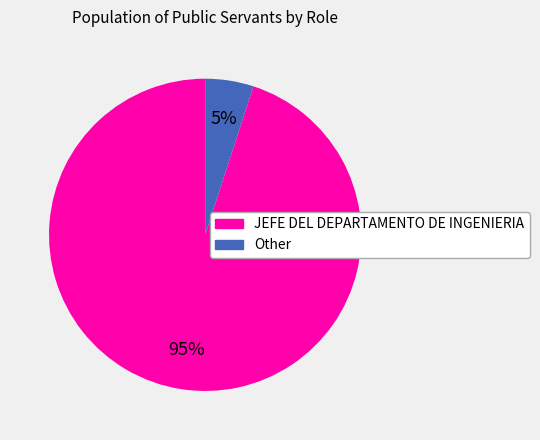

What is the smallest slice in the pie chart?

Other